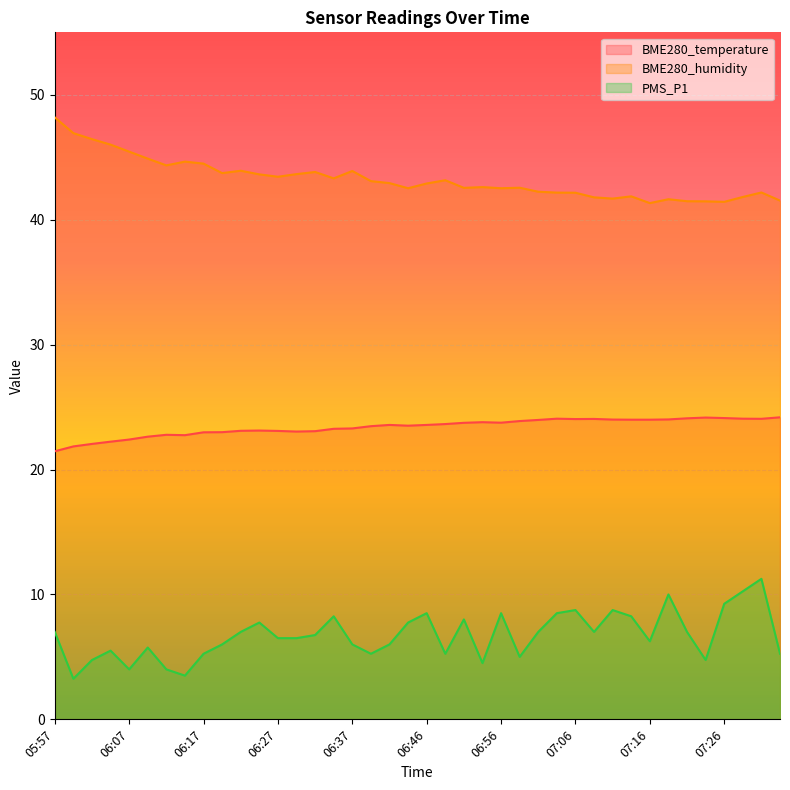

Which series has the largest total across all categories?

BME280_humidity